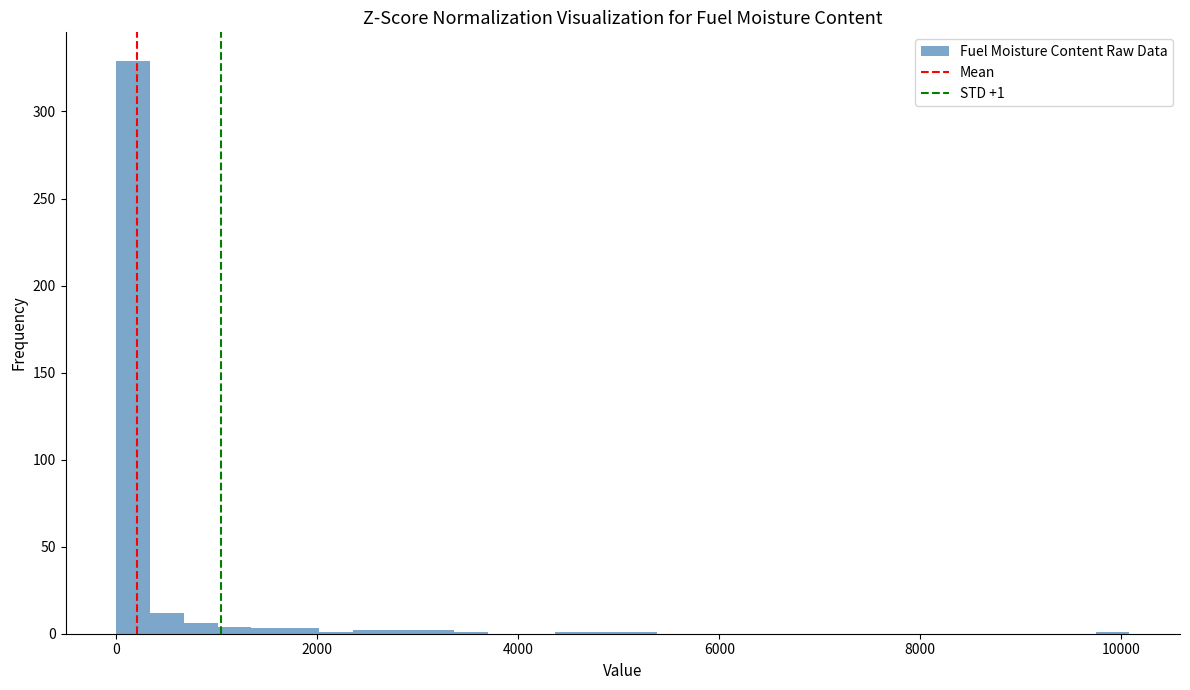

Around what value on the x-axis is the tallest bar? Give the approximate position of its centre, as read against the axis.

200